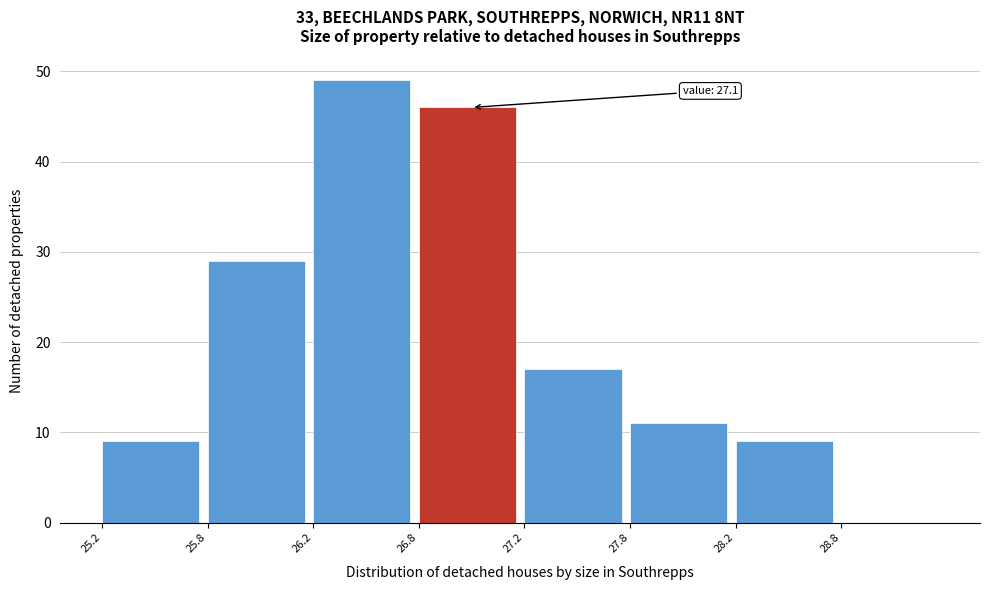

Reading right to left, extract all data points from this chart.

28.8=0	28.2=9	27.8=11	27.2=17	26.8=46	26.2=49	25.8=29	25.2=9